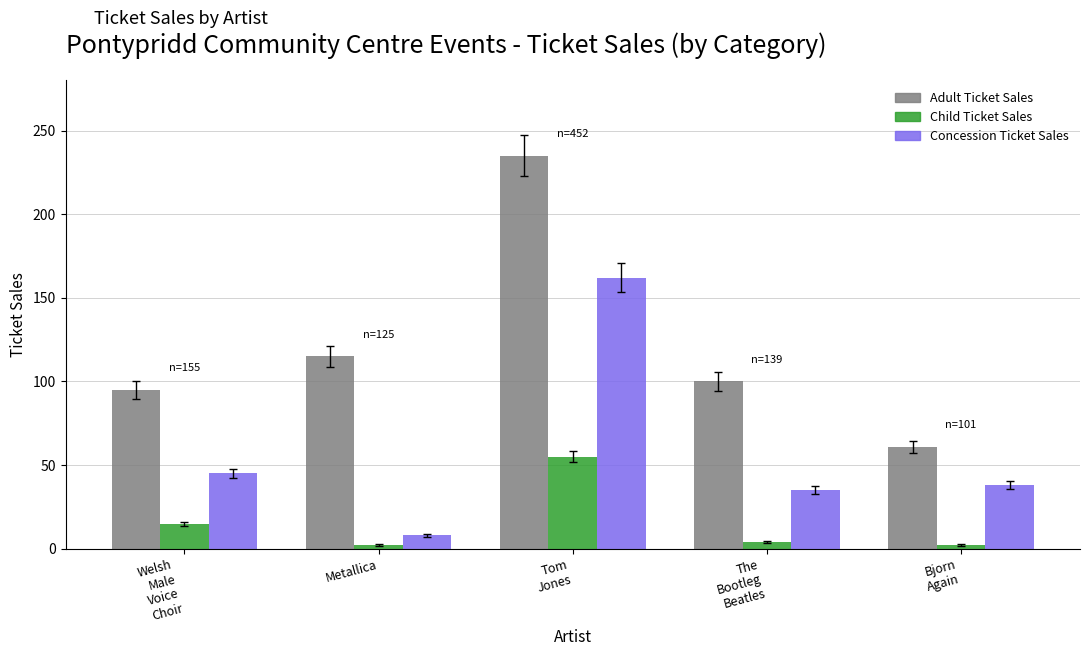

Which series has the largest range (max minus min)?

Adult Ticket Sales